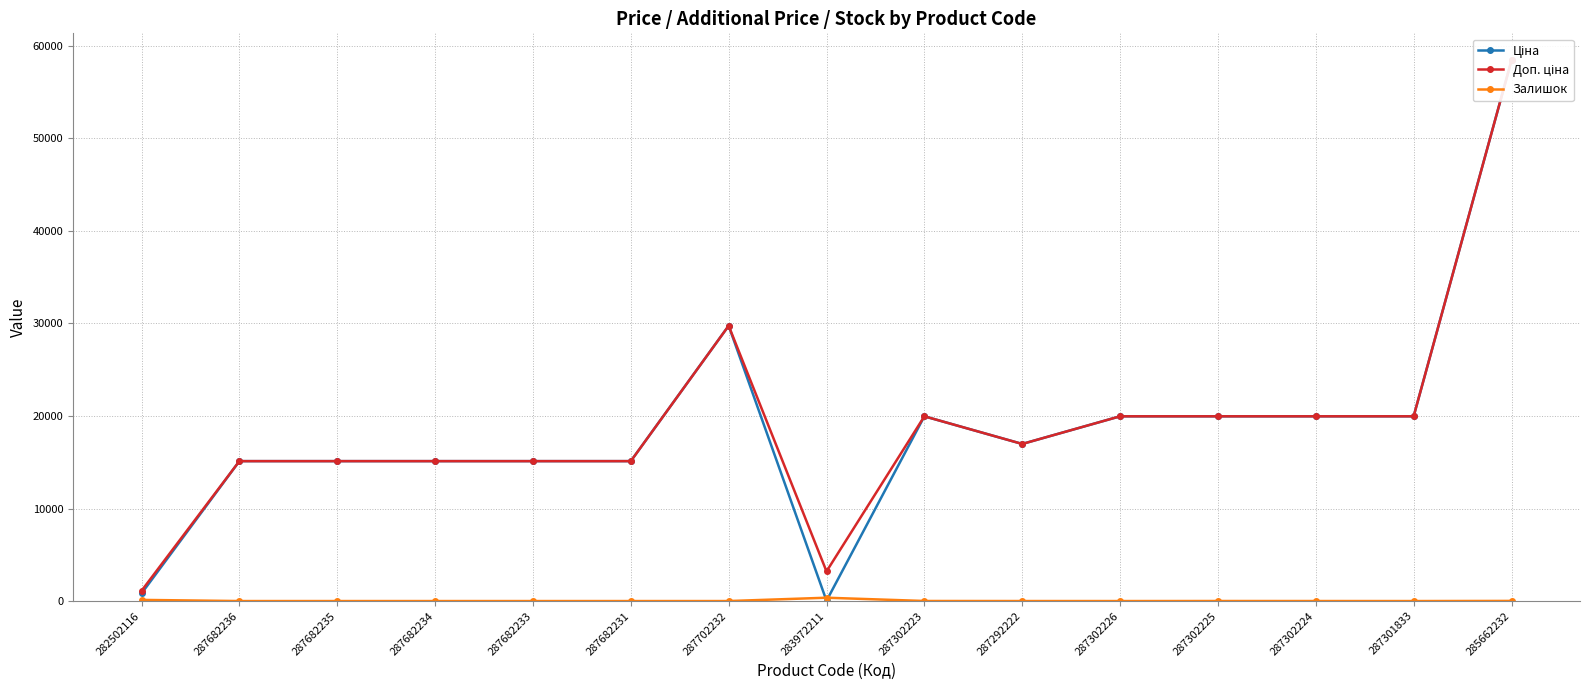

Which series has the widest spread of values?

Ціна